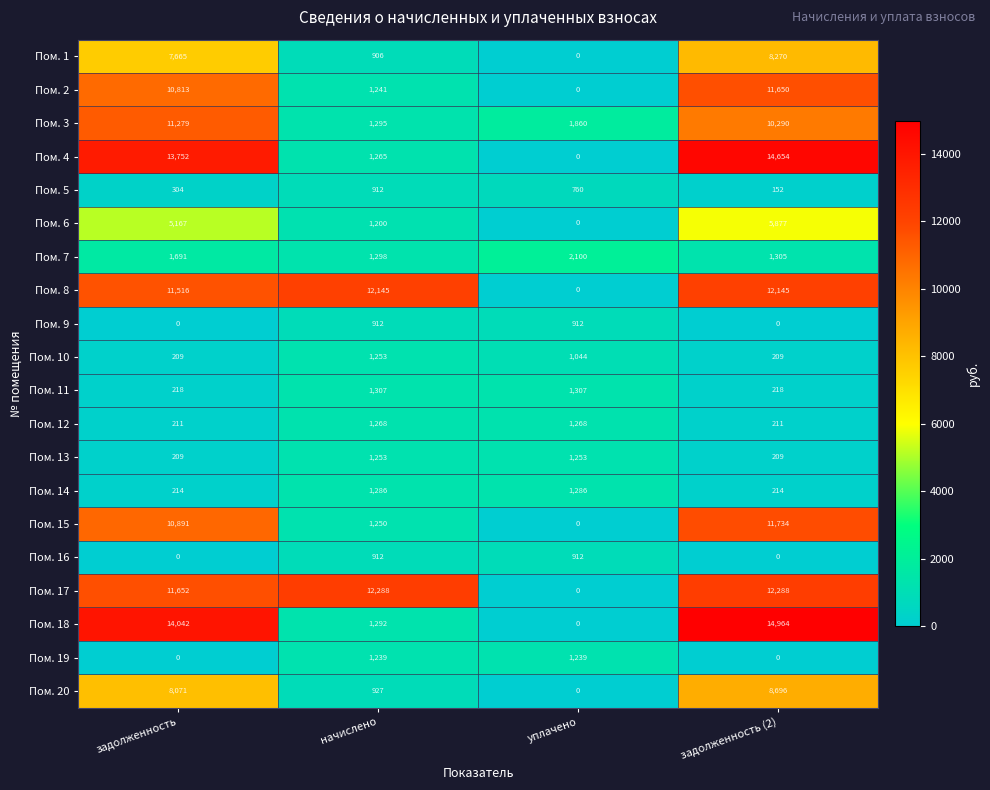

What is the difference between the highest and lowest values at уплачено?

2100